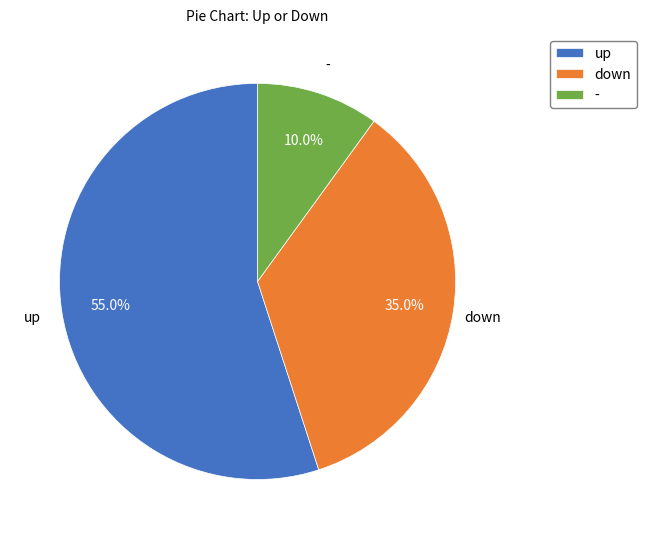

How many segments does this pie chart have?

3